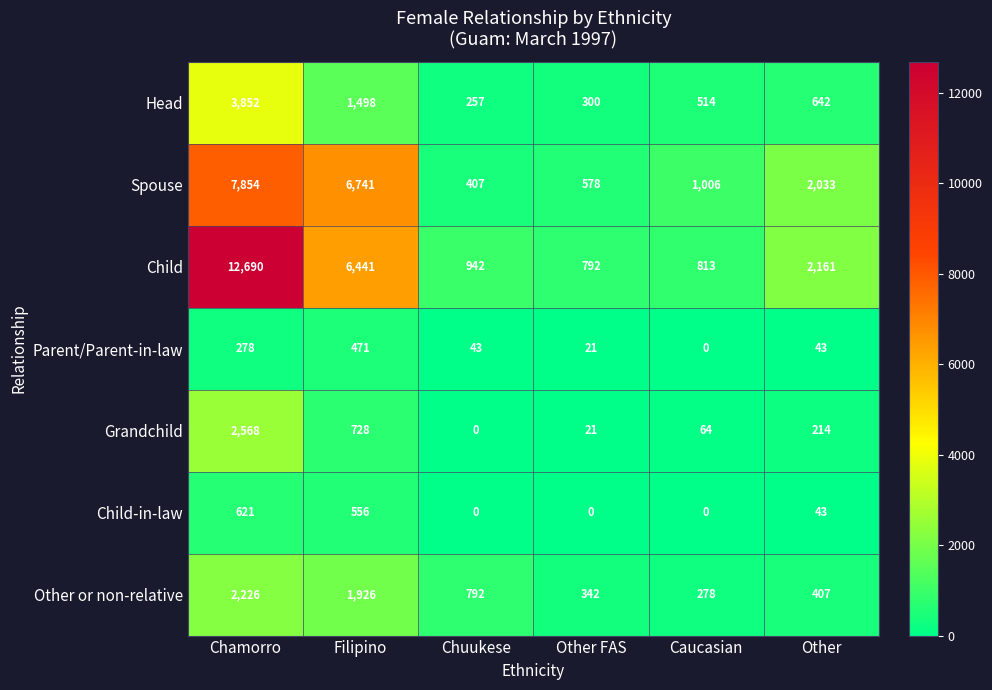

Is the value of Head at Filipino greater than the value of Spouse at Other?

No